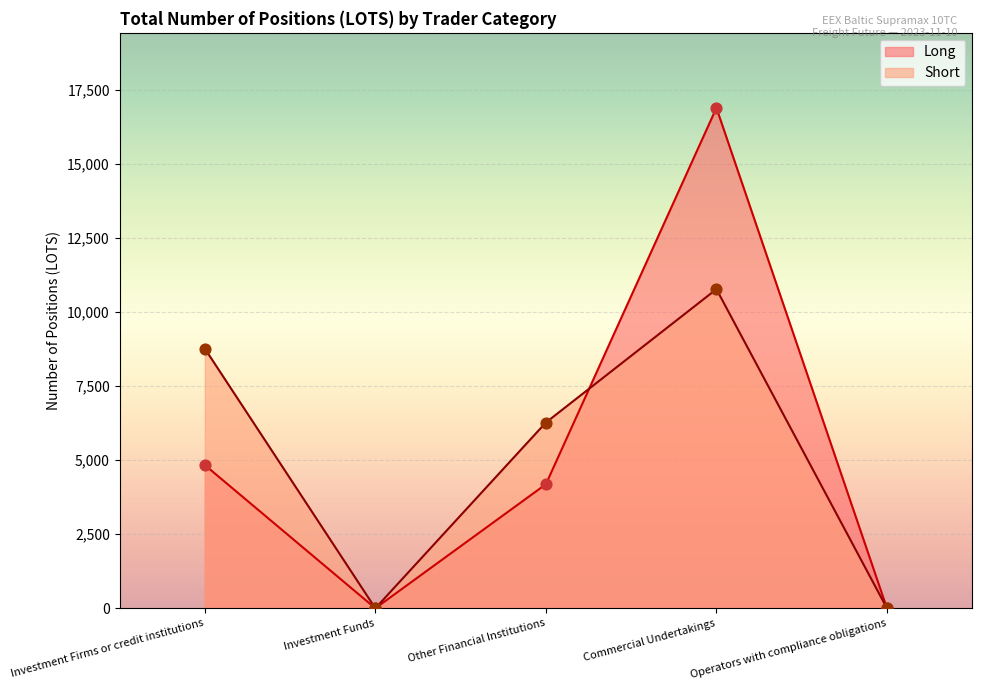

What are all the series names shown in the legend?

Long, Short